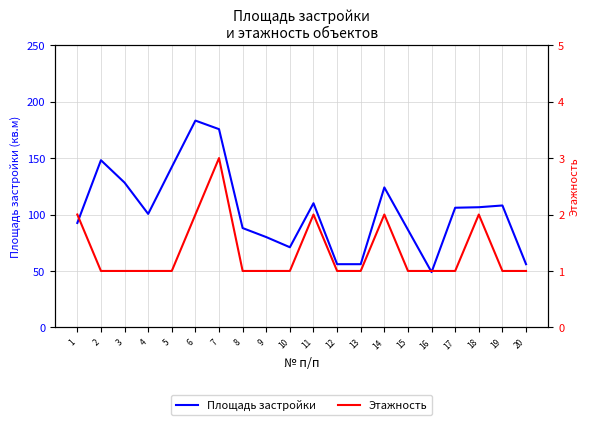

What is the difference between the Площадь застройки values at 2 and 10?

77.1